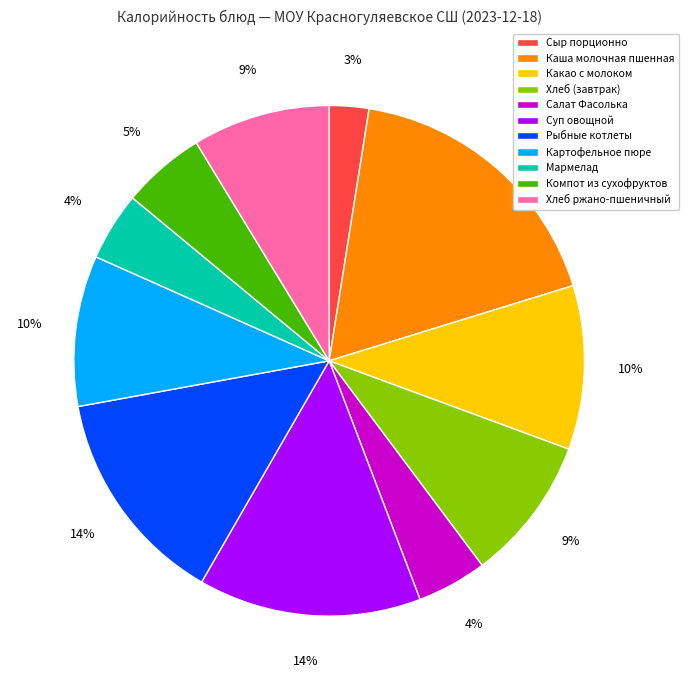

True or false: Картофельное пюре accounts for 17% of the total.

False